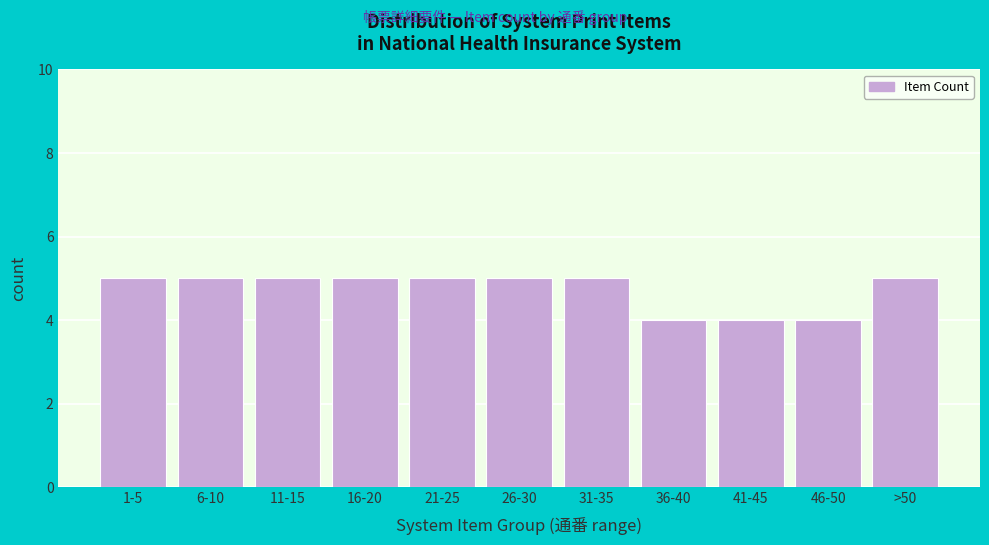

Reading left to right, transcribe all the data shown in this chart.

1-5=5	6-10=5	11-15=5	16-20=5	21-25=5	26-30=5	31-35=5	36-40=4	41-45=4	46-50=4	>50=5